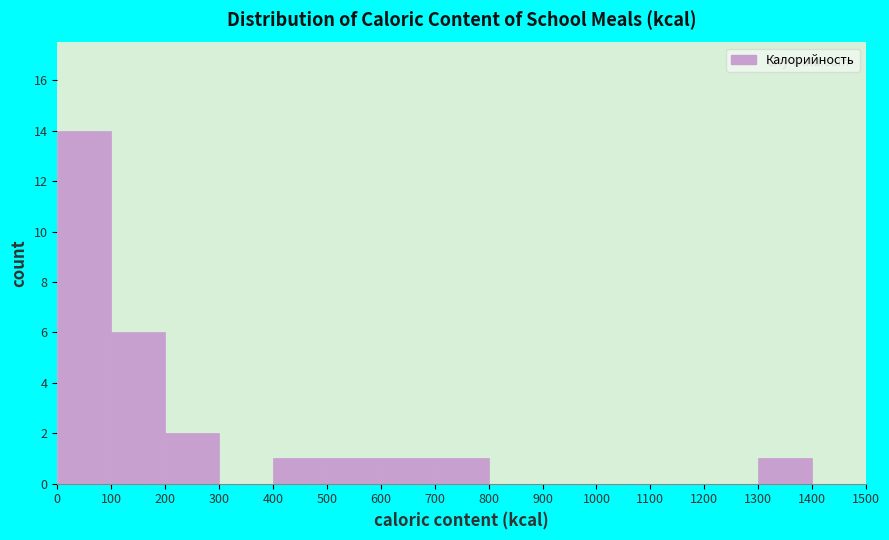

Over which range of the x-axis is the bar tallest?

0 to 100